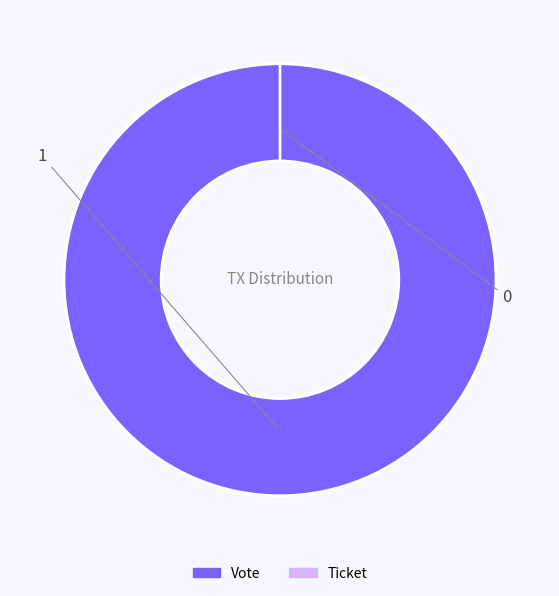

Rank the categories by value from highest to lowest.

Vote, Ticket